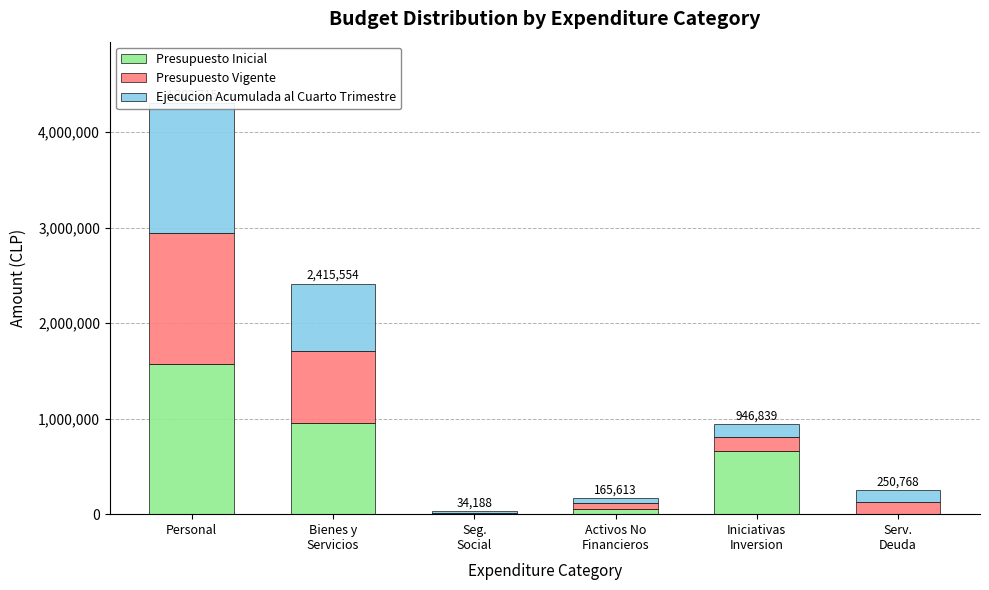

Is it true that Ejecucion Acumulada al Cuarto Trimestre equals 85062 at Iniciativas
Inversion?

False